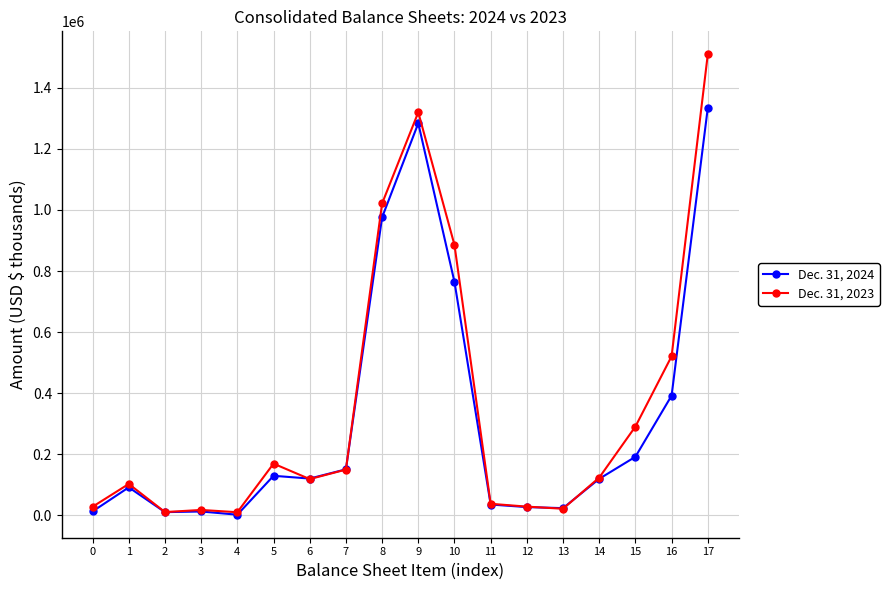

Is the value of Dec. 31, 2024 at 10 greater than the value of Dec. 31, 2023 at 1?

Yes